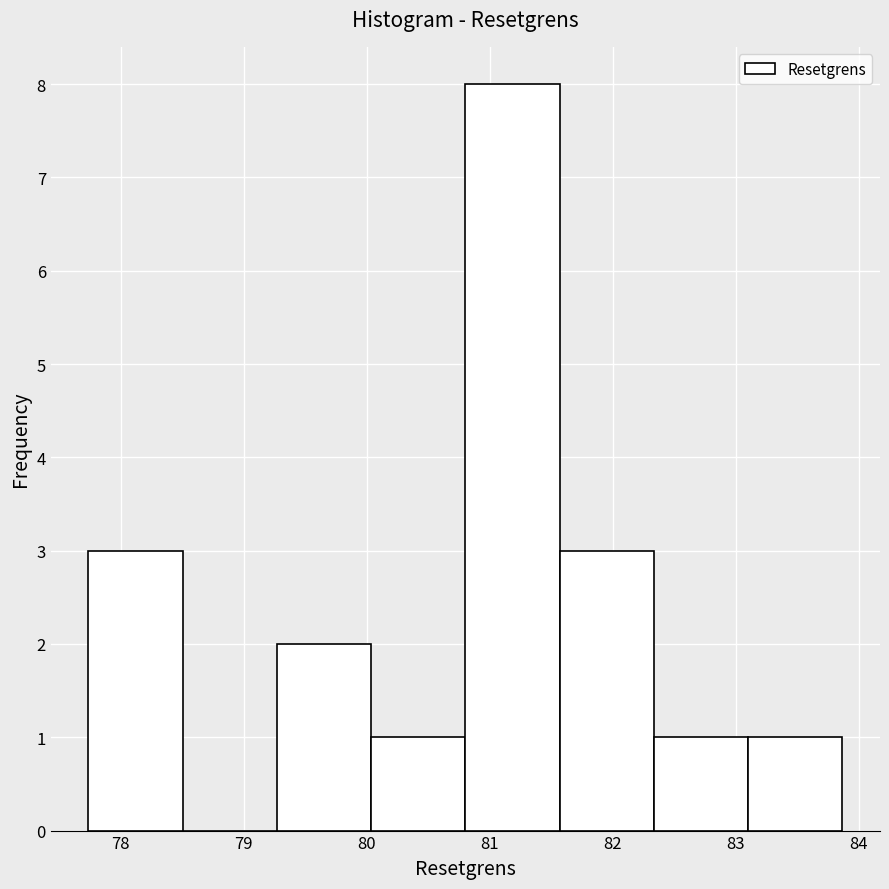

Reading left to right, list every bar in this chart as the range it spans on the x-axis followed by its height. Neither the bar edges nor the heights are printed on the chart, so give them approximately, as read against the axes.

77.7 to 78.5: 3
78.5 to 79.3: 0
79.3 to 80.0: 2
80.0 to 80.8: 1
80.8 to 81.6: 8
81.6 to 82.3: 3
82.3 to 83.1: 1
83.1 to 83.9: 1